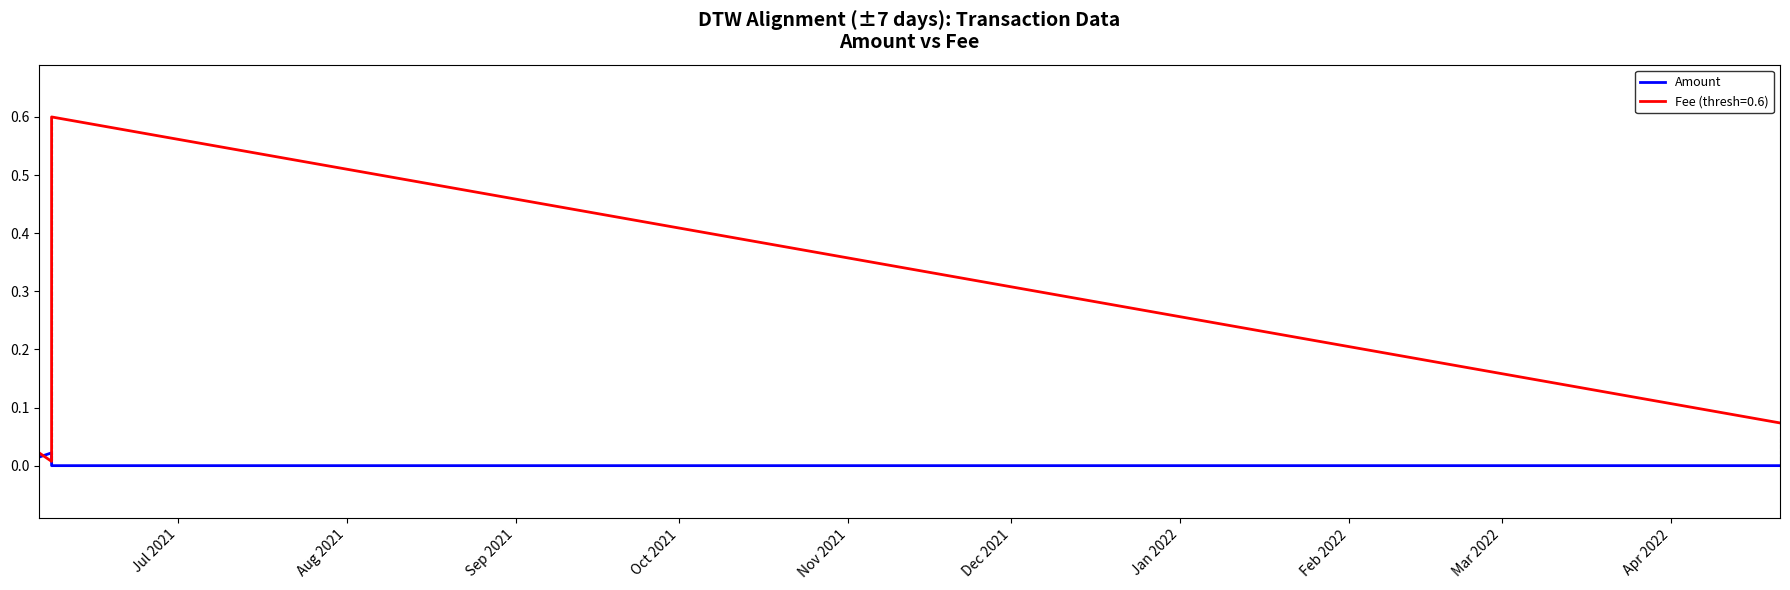

List the series in order of their peak value, lowest first.

Amount, Fee (thresh=0.6)